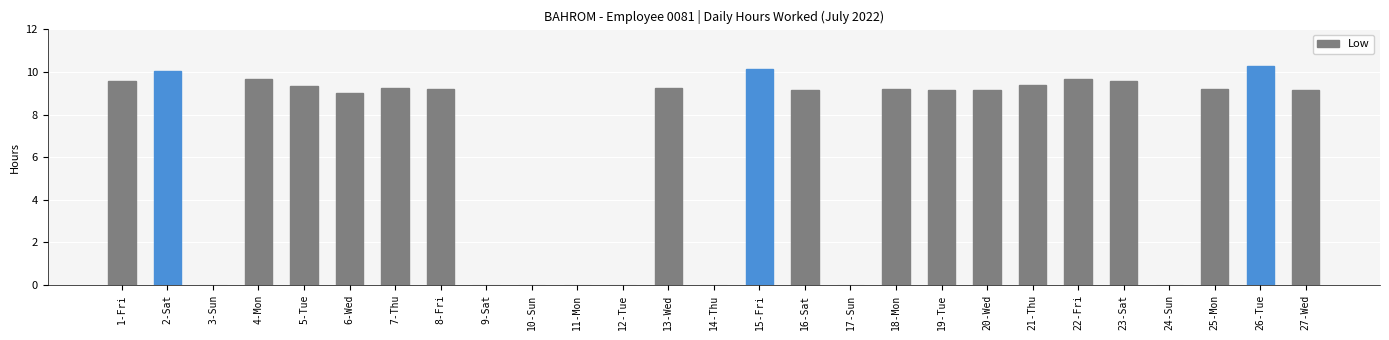

True or false: the data shows 9.3 at 5-Tue.

True